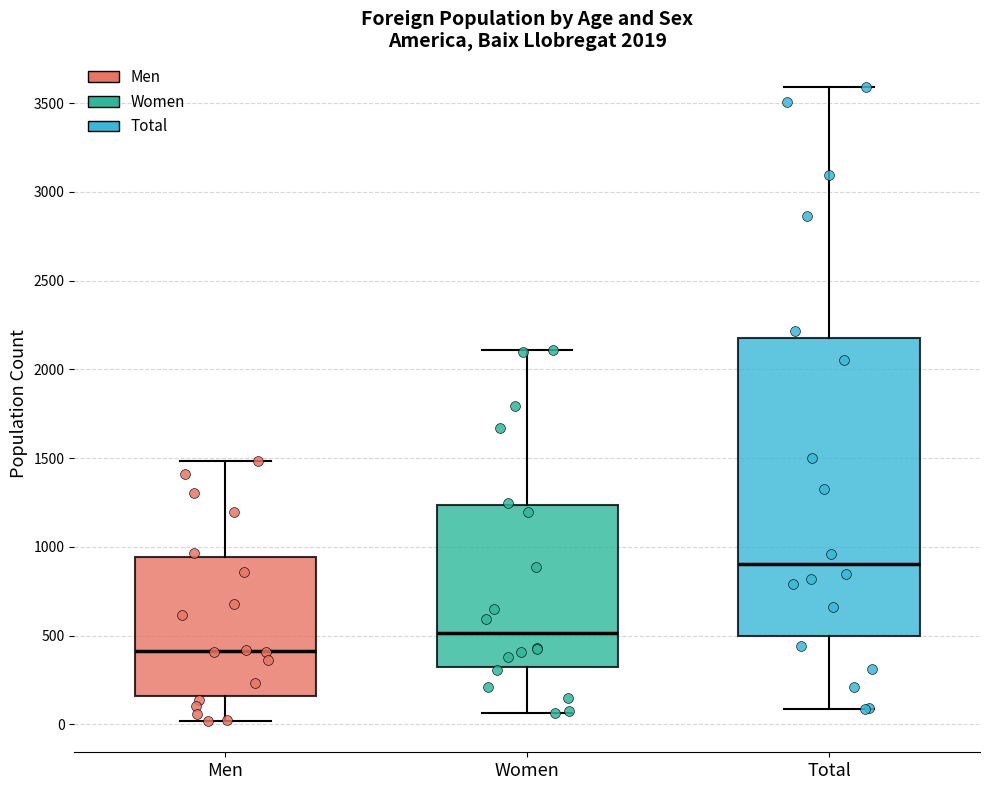

Which box is the tallest, from its lower edge to its upper edge?

Total